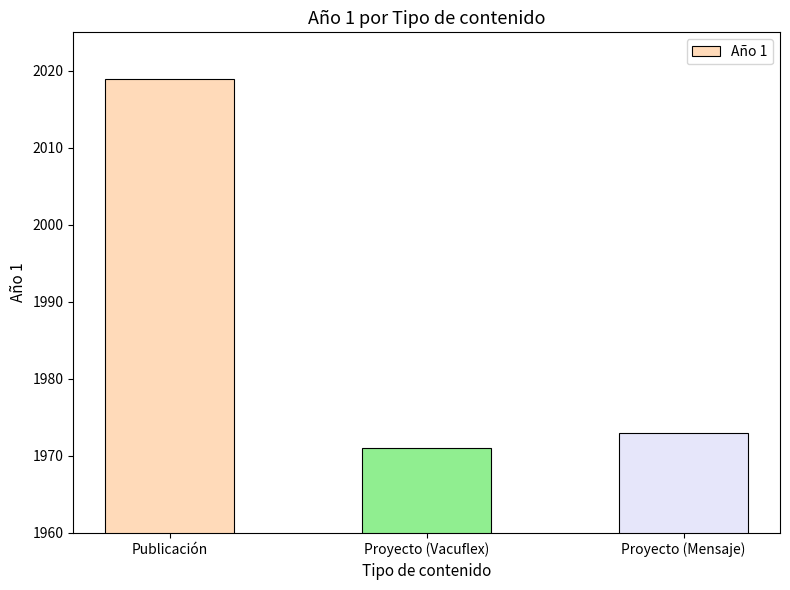

What is the minimum value shown in the chart?

1971